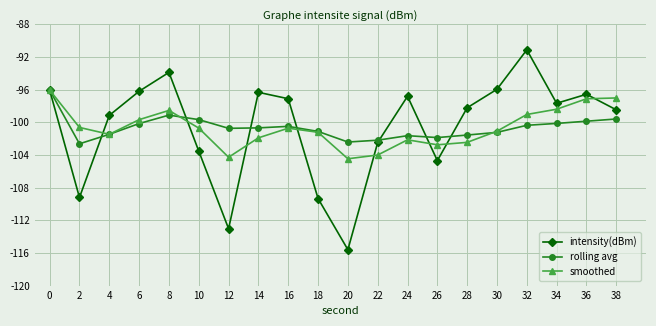

Is it true that smoothed equals -102.5 at 28?

True